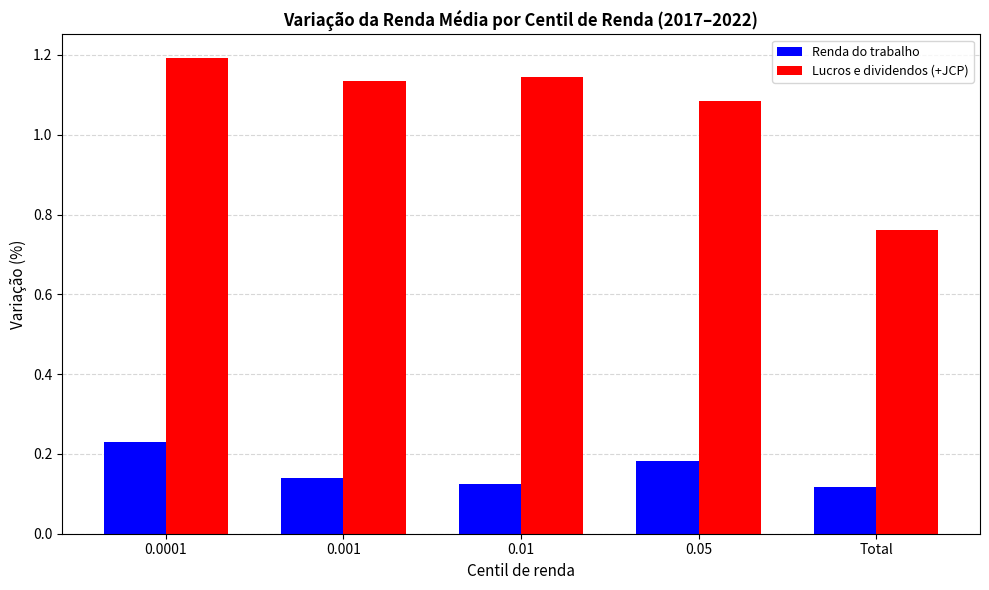

Which series has the largest total across all categories?

Lucros e dividendos (+JCP)